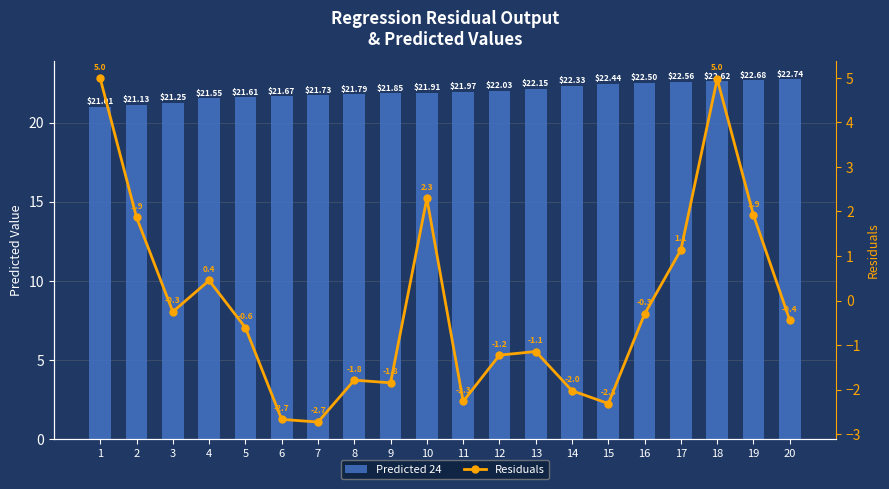

Is the value of Residuals at 11 greater than the value of Predicted 24 at 9?

No